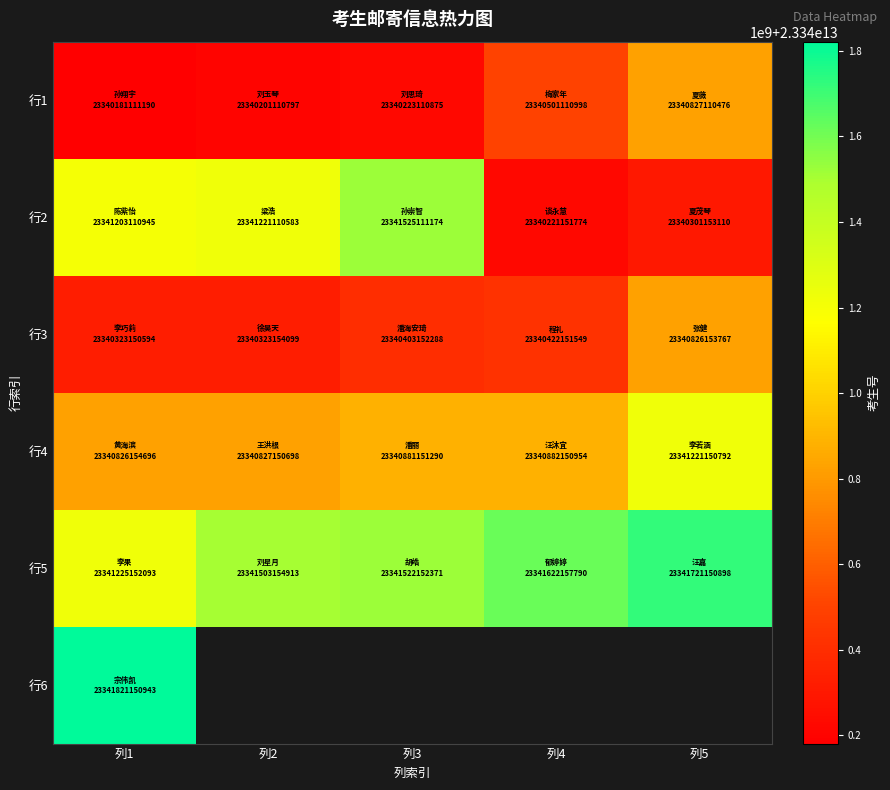

What is the average value of the 行4 series?

23340927551686.0